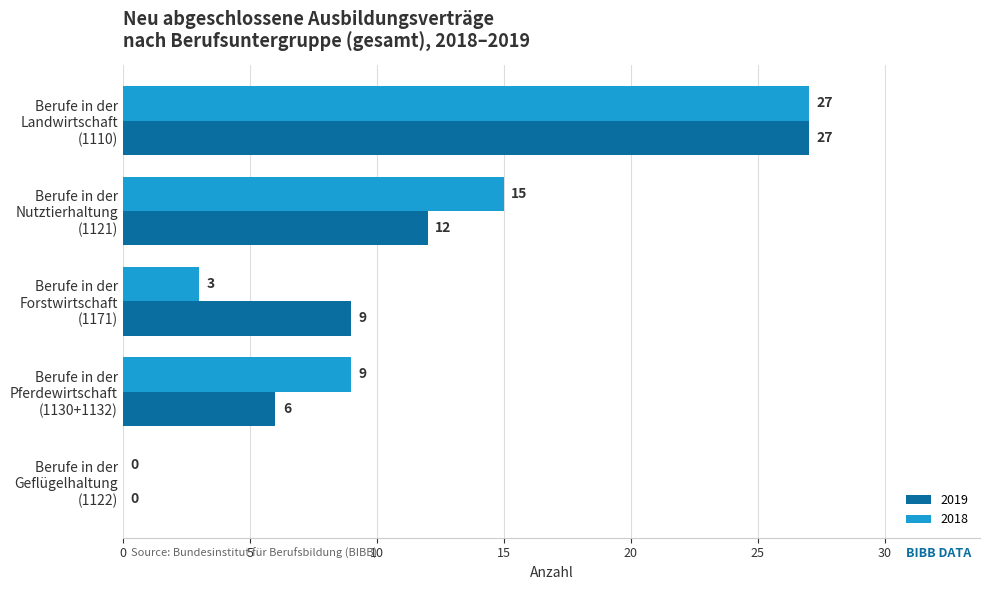

What is the highest value of the 2019 series?

27